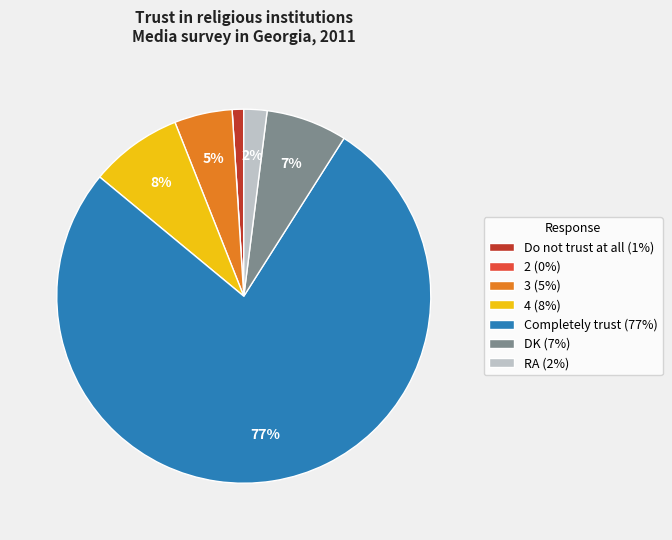

What is the ratio of the value at DK (7%) to the value at 3 (5%)?

1.4